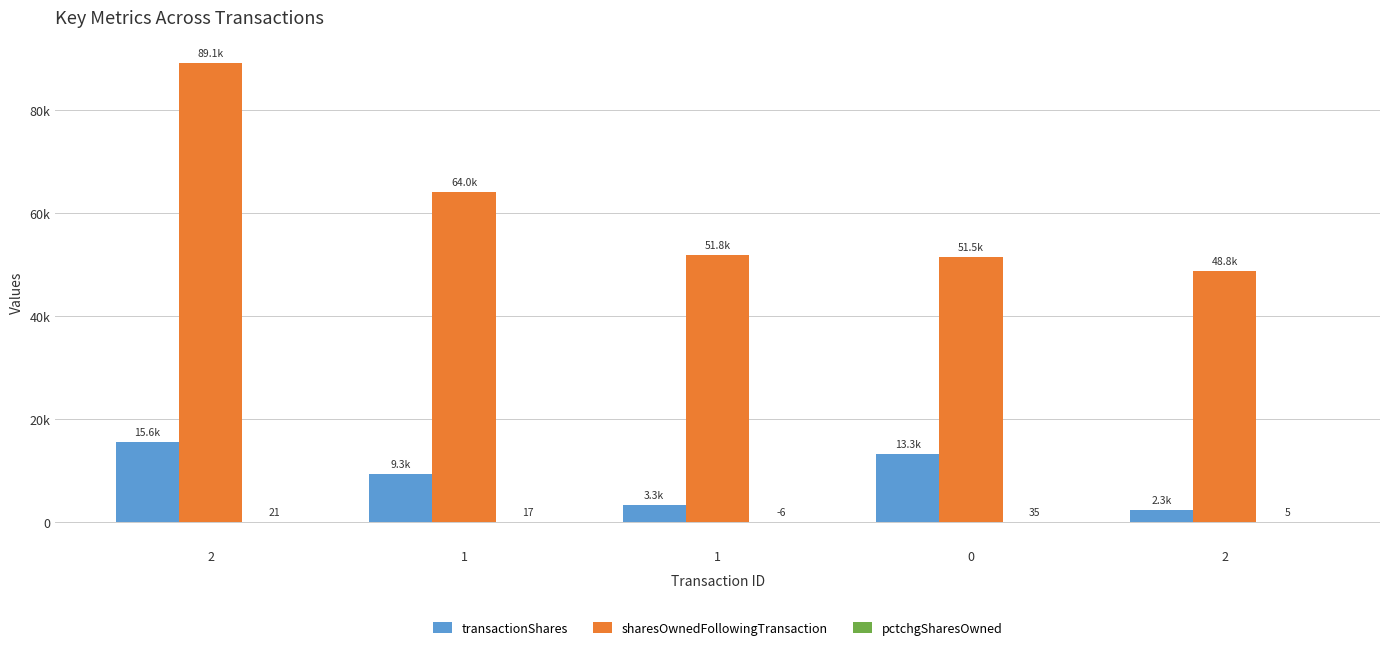

Are the bars grouped side by side (vs. stacked)?

Yes